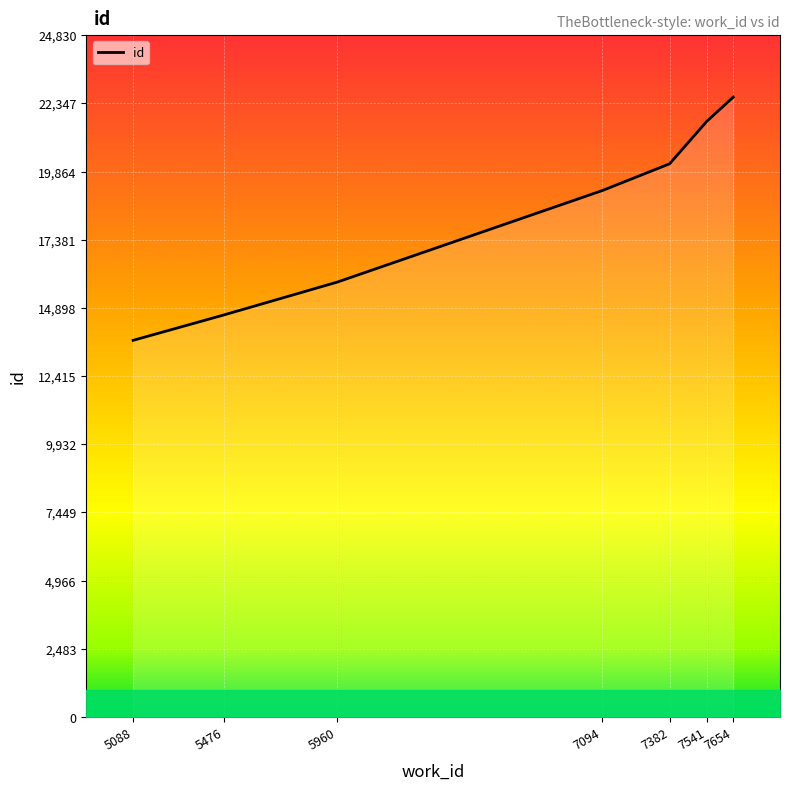

What is the sum of all values?

127769